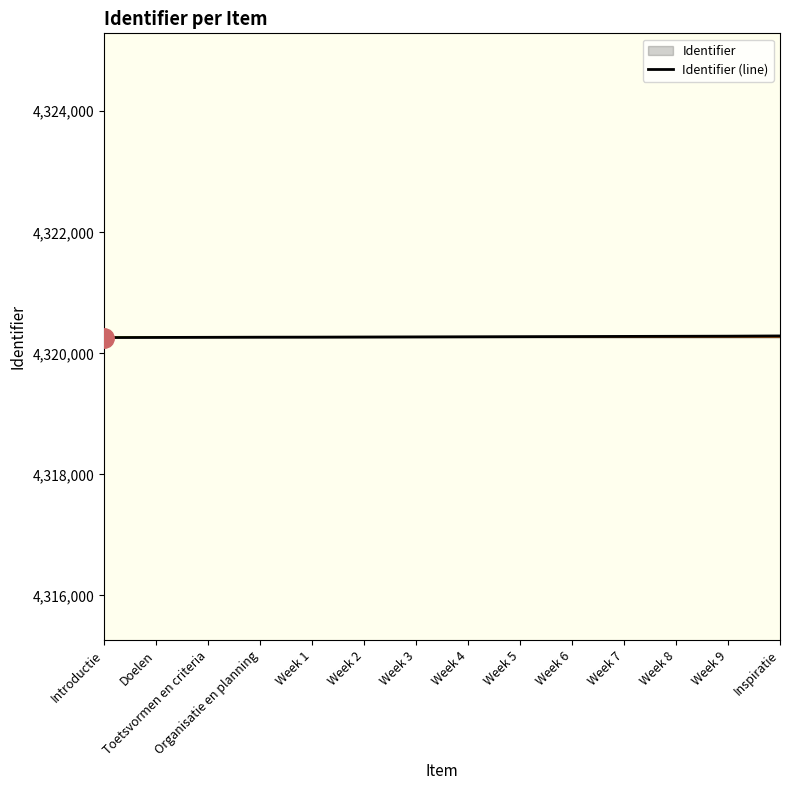

Reading right to left, what are all the values shown in this chart?

4320288	4320284	4320282	4320280	4320278	4320276	4320274	4320272	4320270	4320268	4320267	4320265	4320263	4320261